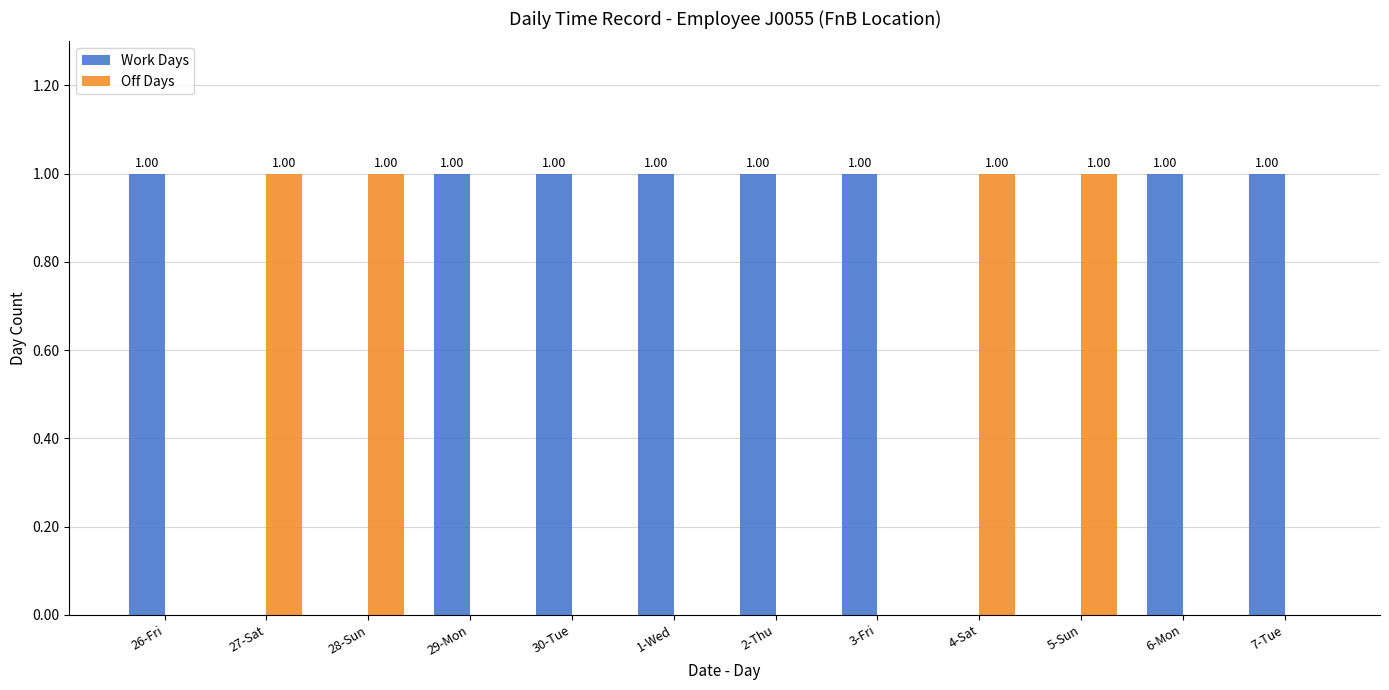

Which series has the largest total across all categories?

Work Days